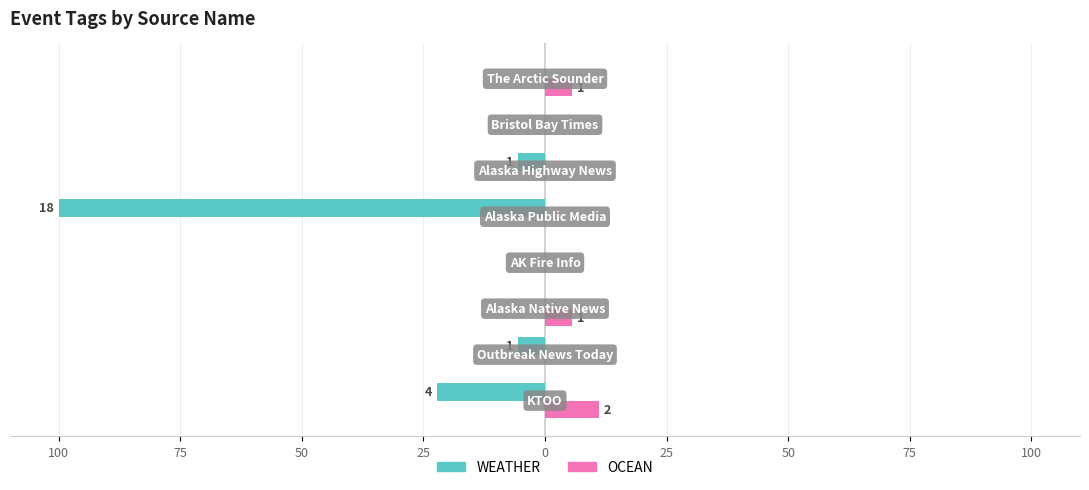

What are all the series names shown in the legend?

WEATHER, OCEAN